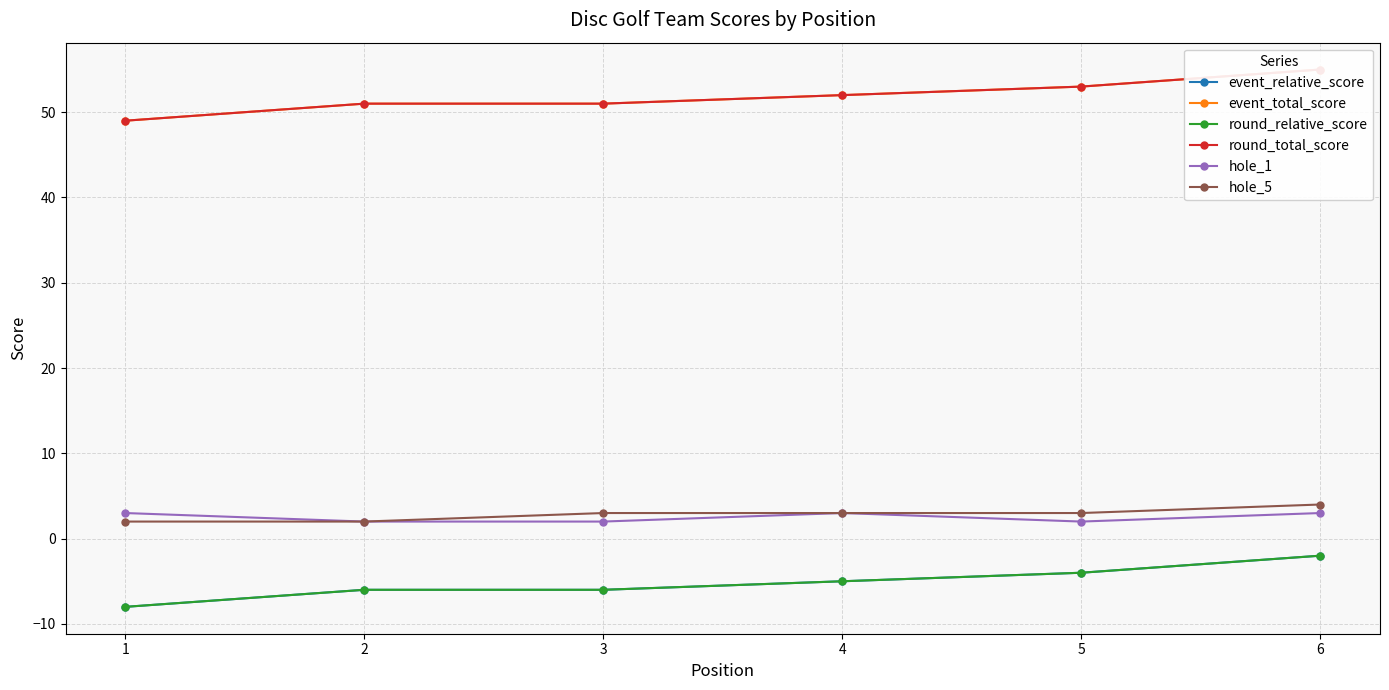

The value of event_total_score at 5 is 78. True or false?

False